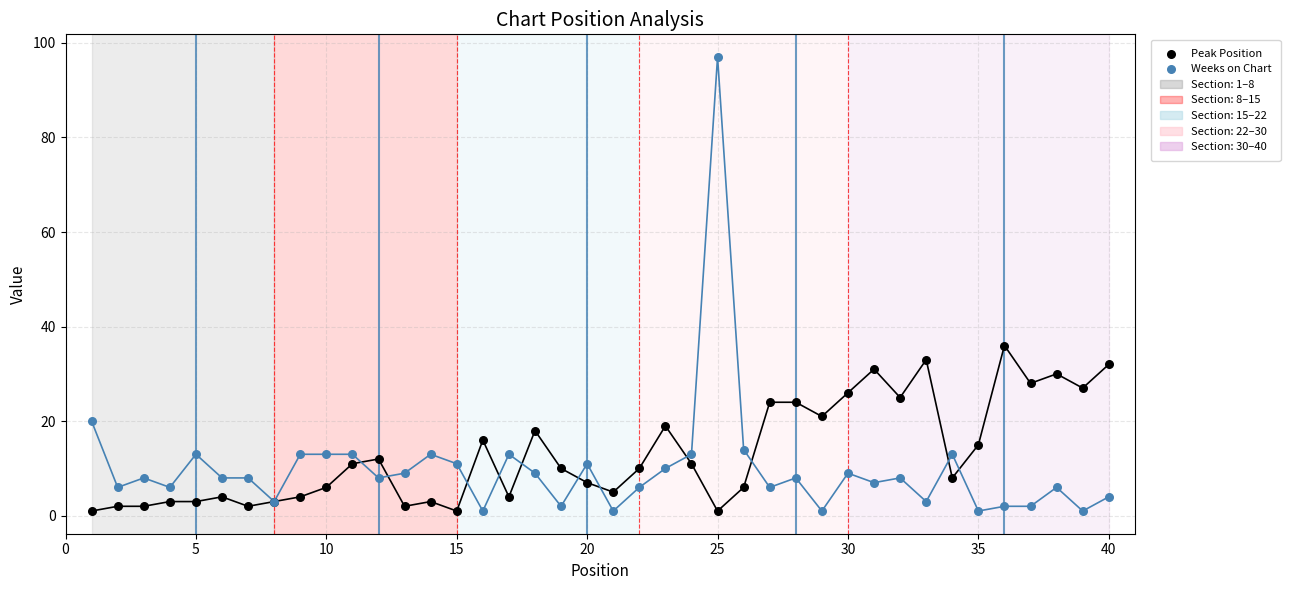

Which series has the widest spread of Y values?

Weeks on Chart